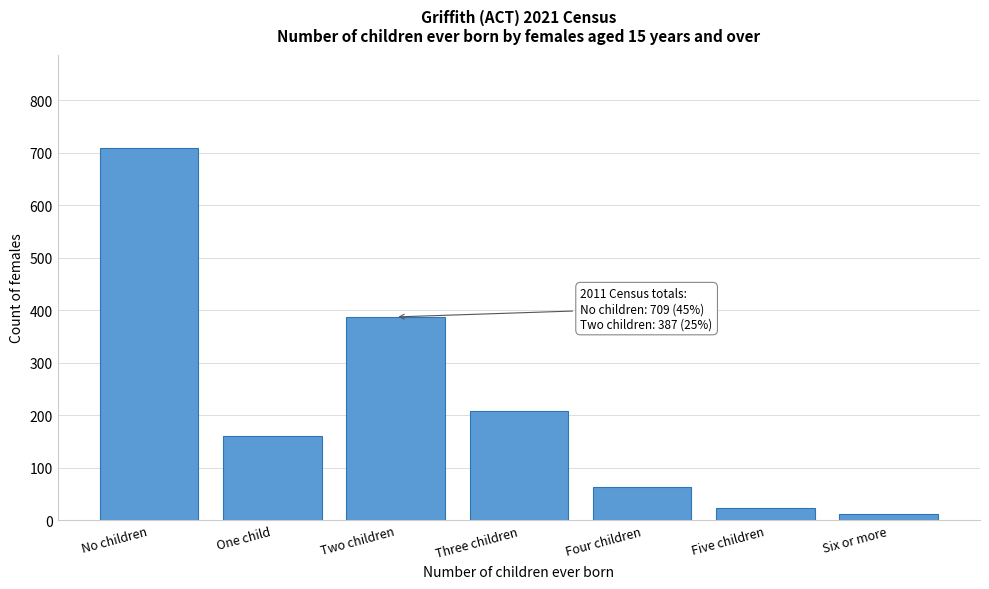

Reading left to right, transcribe all the data shown in this chart.

No children=709	One child=160	Two children=387	Three children=208	Four children=64	Five children=24	Six or more=12